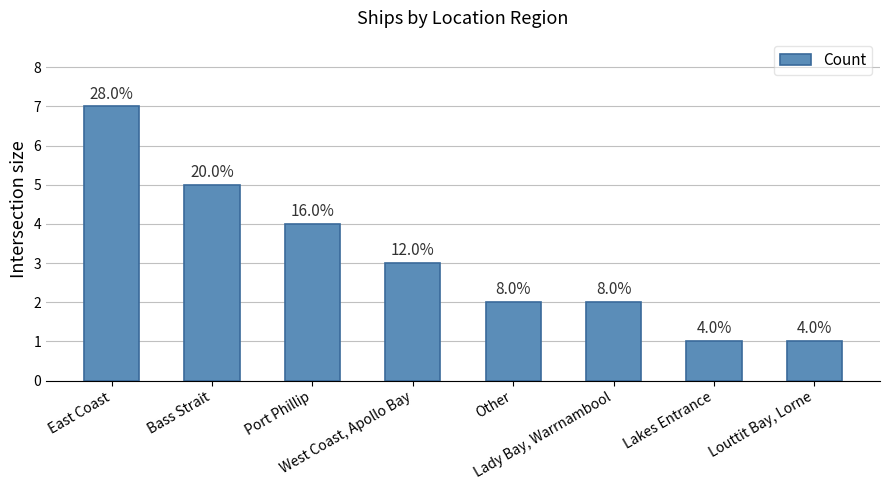

Reading left to right, extract all data points from this chart.

East Coast=7	Bass Strait=5	Port Phillip=4	West Coast, Apollo Bay=3	Other=2	Lady Bay, Warrnambool=2	Lakes Entrance=1	Louttit Bay, Lorne=1